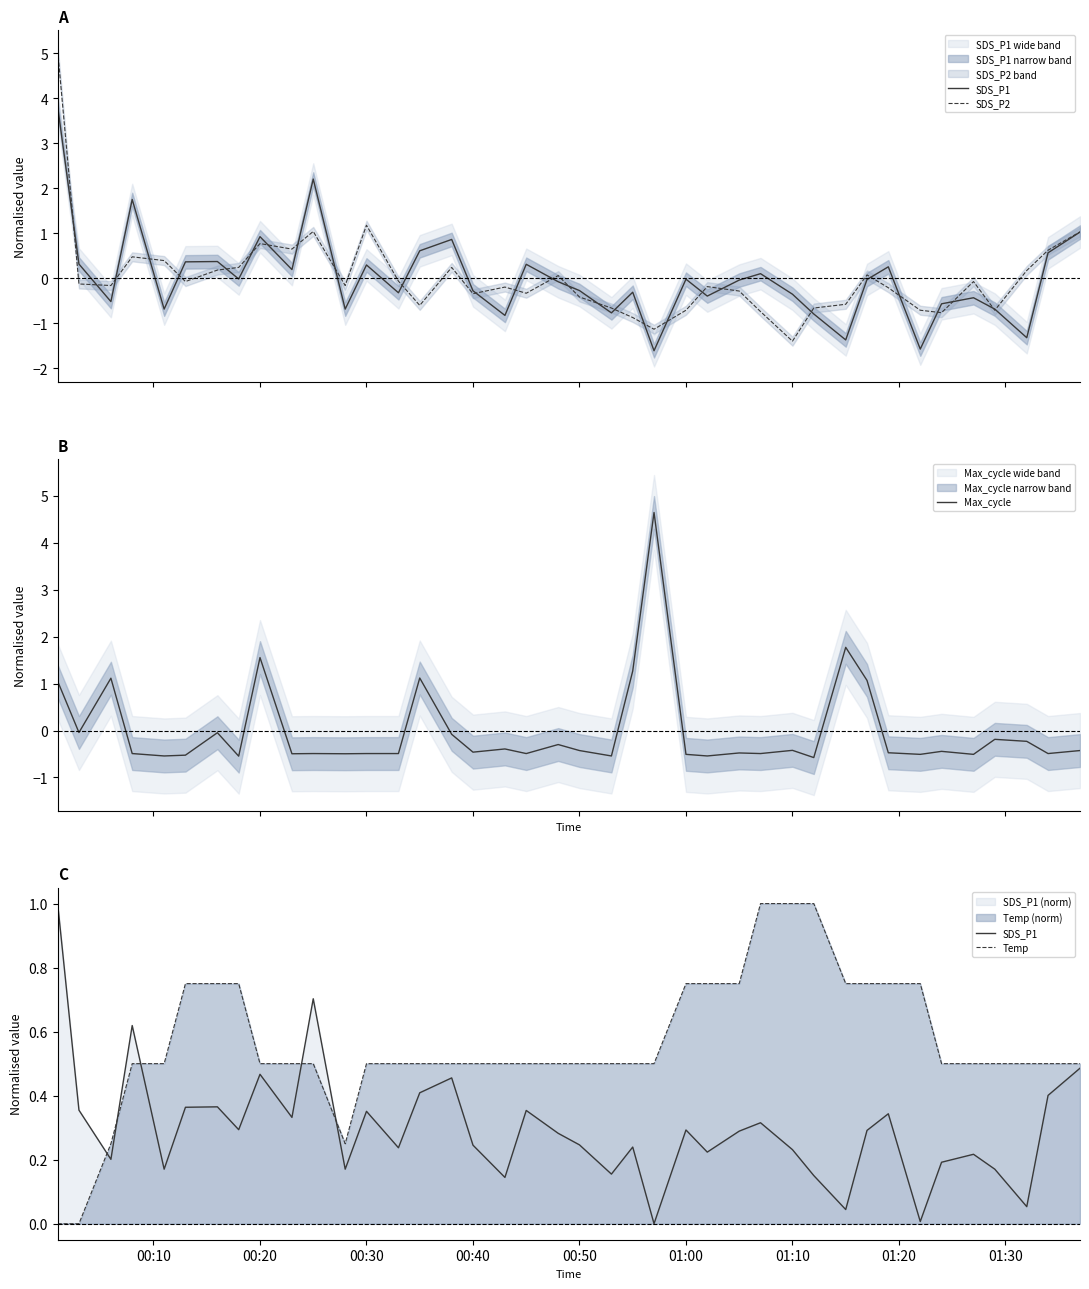

How many lines are shown in the chart?

4